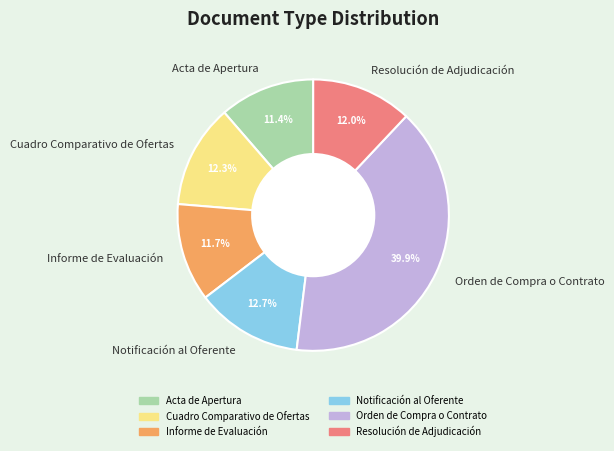

To the nearest percent, what percentage of the pie is Informe de Evaluación?

12%